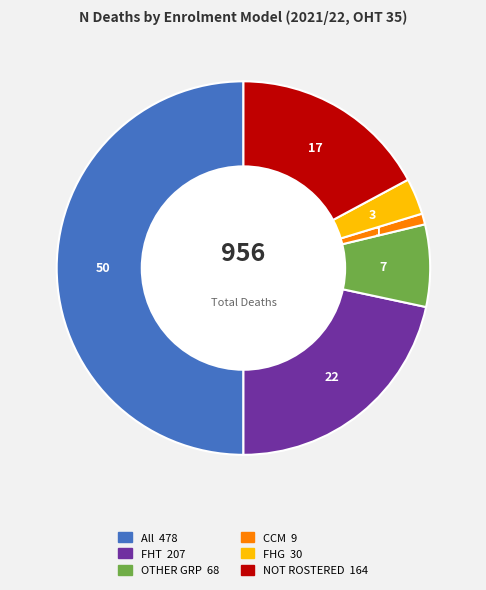

What is the largest slice in the pie chart?

All